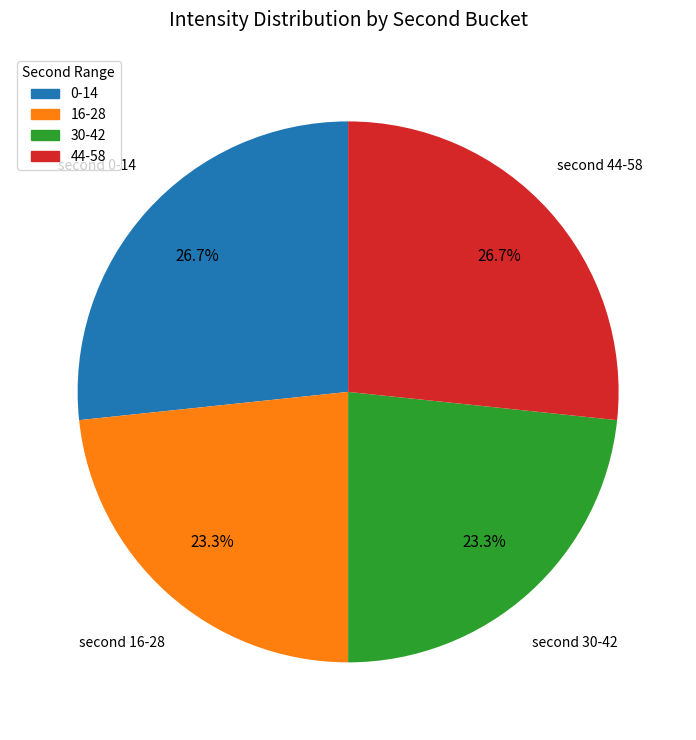

Count the number of slices in the pie.

4